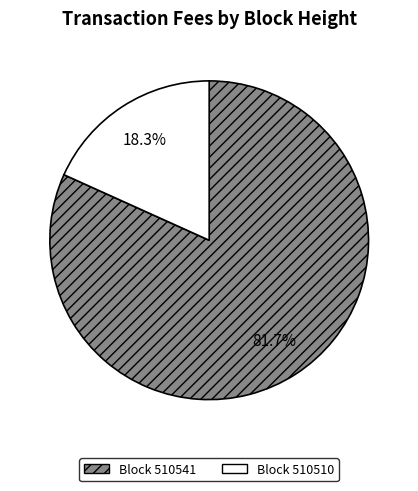

Is there any slice that represents more than half of the pie?

Yes